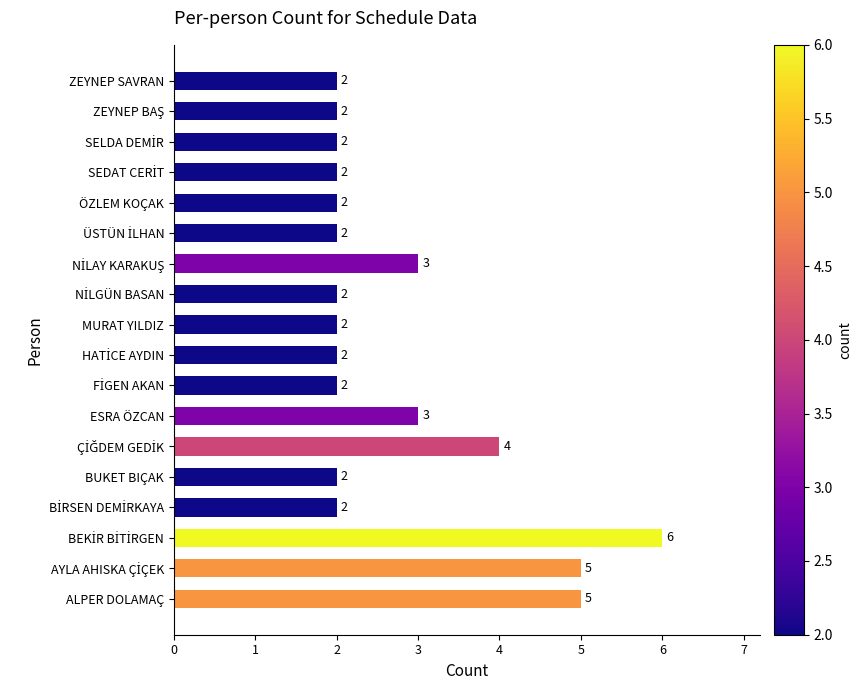

What is the greatest value displayed?

6